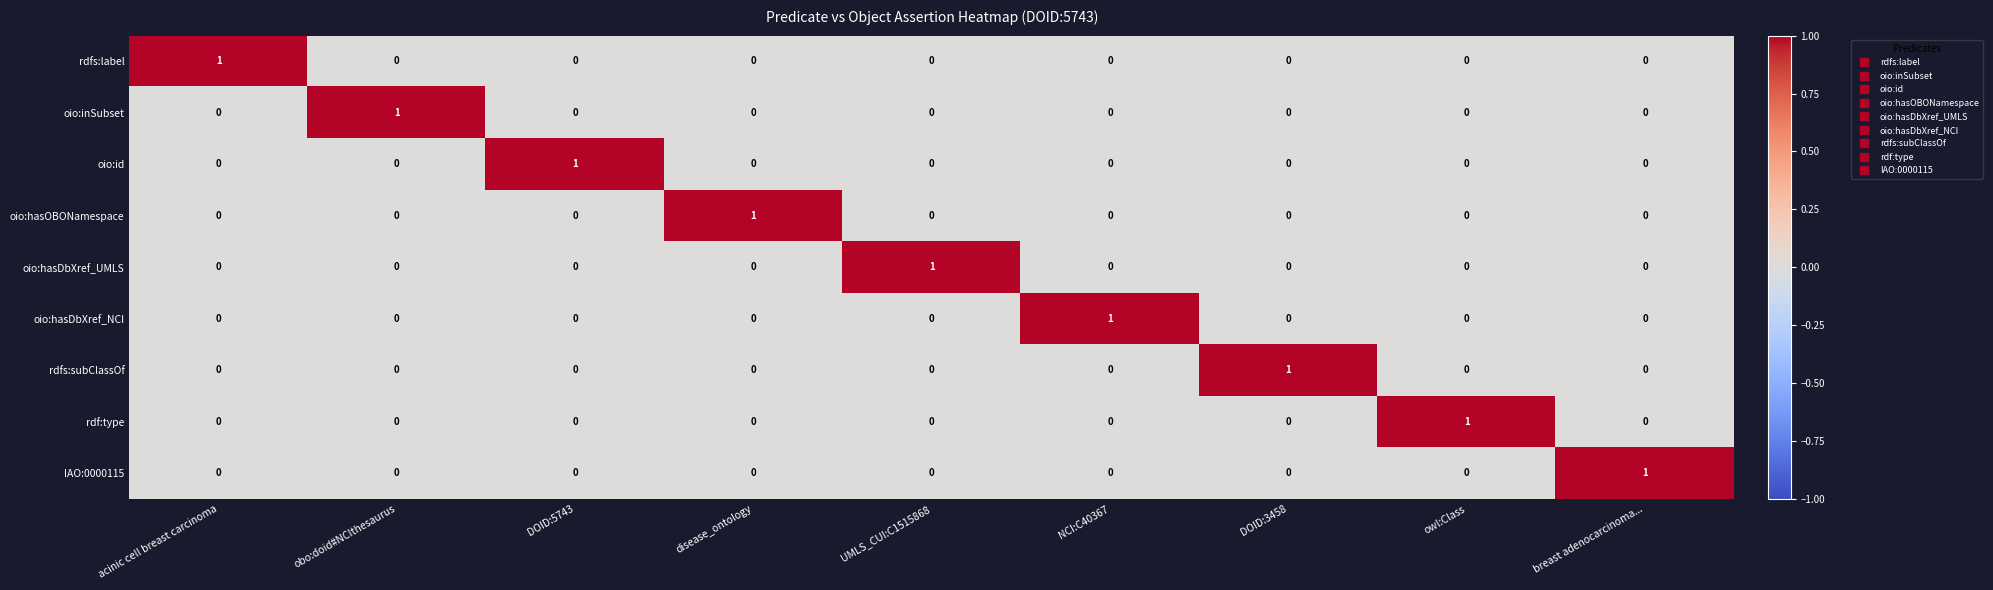

How many oio:hasDbXref_UMLS values are between 0 and 1?

9